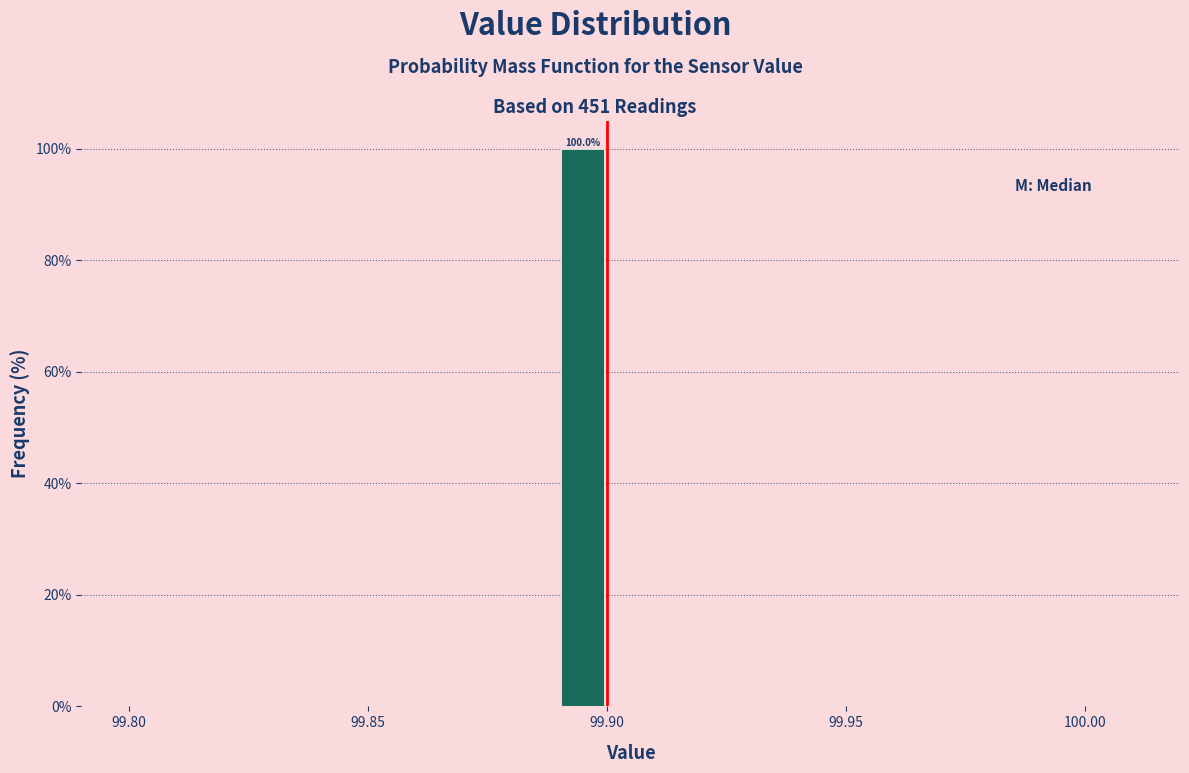

Around what value on the x-axis is the tallest bar? Give the approximate position of its centre, as read against the axis.

99.895